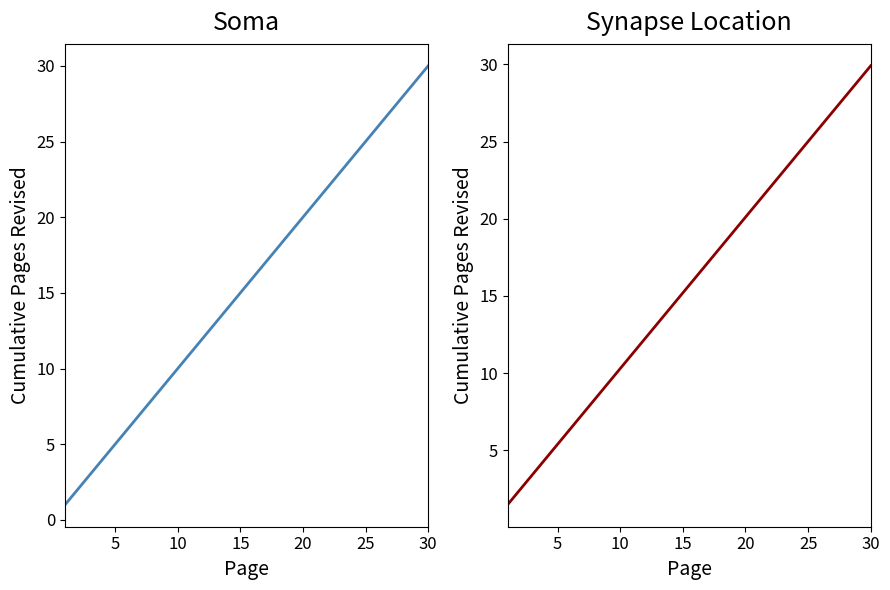

Is this an area chart (filled region under the line)?

No